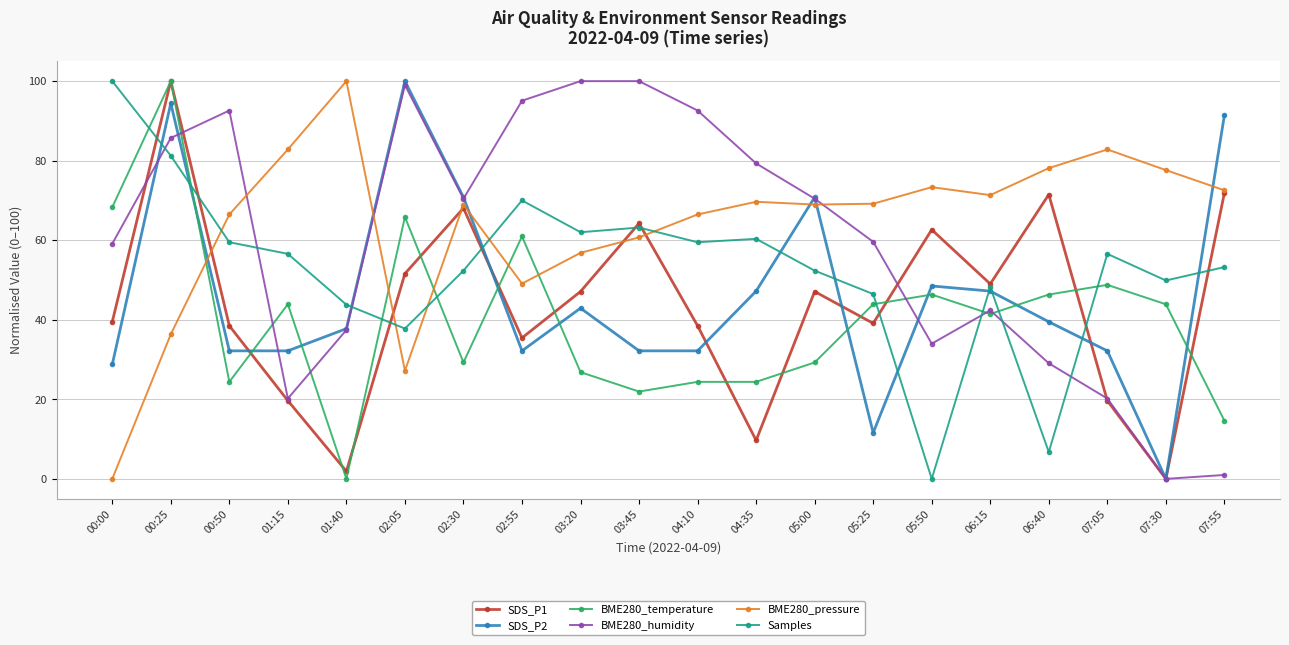

What is the label of the 18th point from the right?

00:50